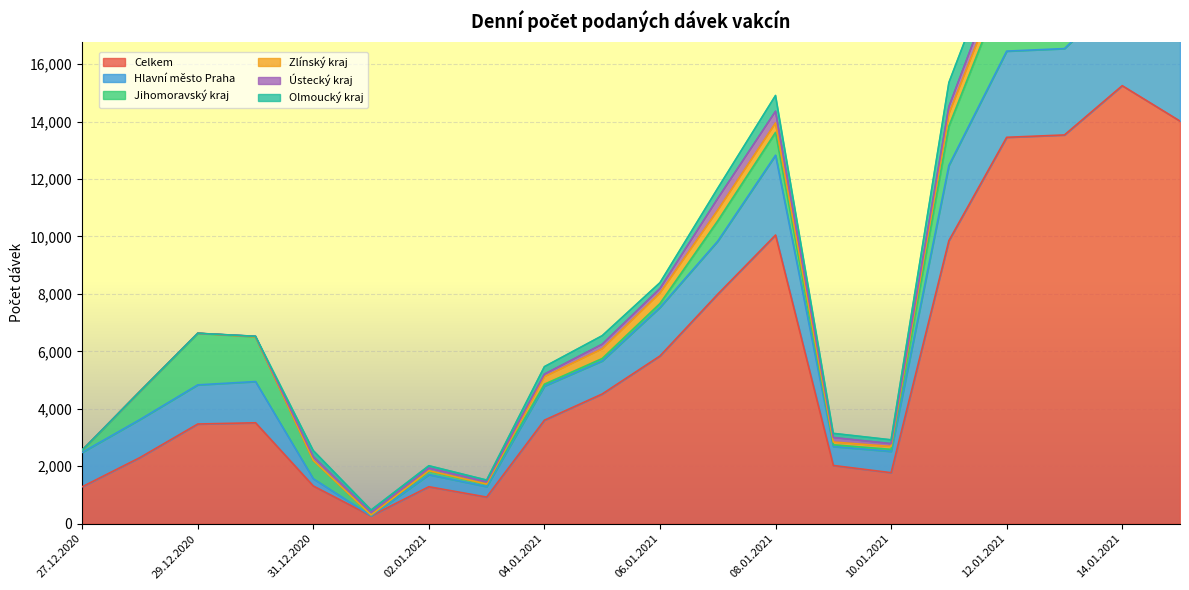

Reading left to right, transcribe all the data shown in this chart.

Celkem: 1286	2303	3471	3514	1313	271	1287	927	3605	4517	5841	7993	10051	2028	1776	9856	13454	13536	15252	14019
Hlavní město Praha: 1197	1325	1363	1435	252	3	420	365	1187	1151	1692	1847	2779	658	742	2620	3001	3007	3213	3640
Jihomoravský kraj: 74	976	1795	1558	639	31	138	89	65	82	132	703	794	60	70	1362	2470	2122	2259	1925
Zlínský kraj: 1	0	0	1	0	1	0	0	261	340	367	375	328	97	103	433	421	649	599	613
Ústecký kraj: 2	1	1	17	129	91	94	77	90	159	157	406	408	158	97	251	491	394	431	365
Olmoucký kraj: 1	0	0	0	211	79	79	61	260	297	203	356	550	144	132	837	774	798	866	658